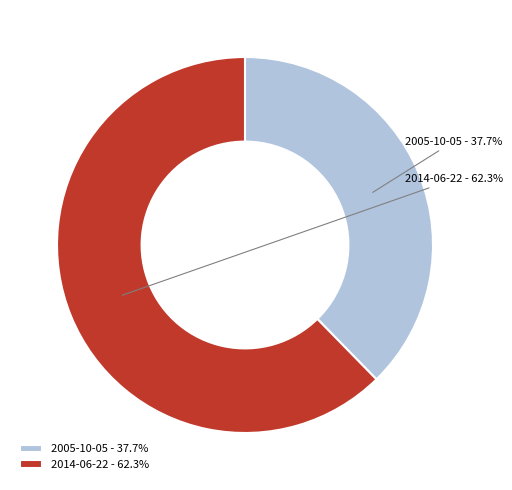

Rank the categories by value from highest to lowest.

2014-06-22, 2005-10-05